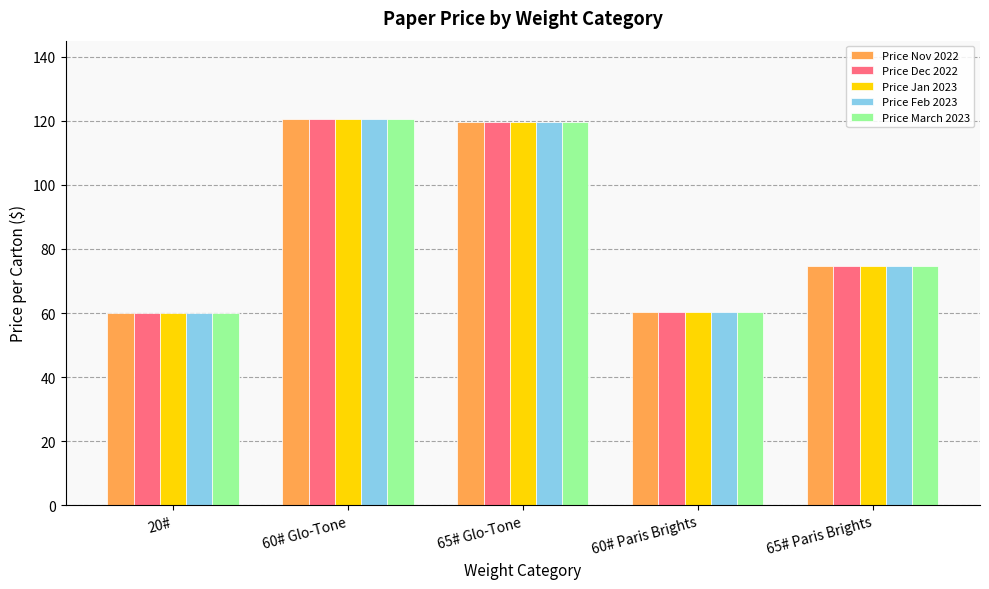

What is the greatest value displayed?

120.5